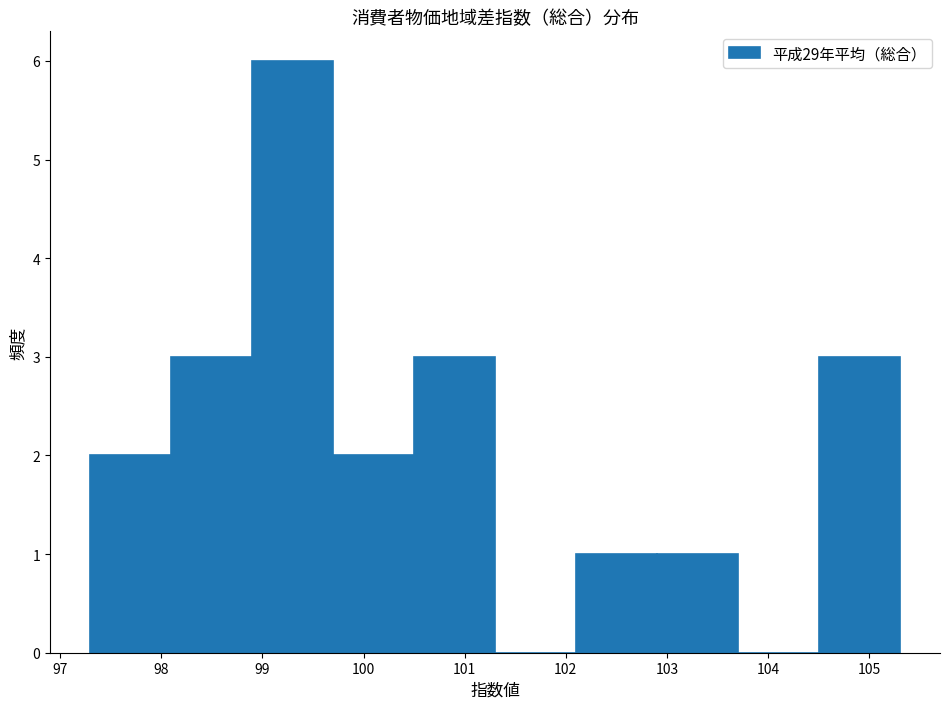

Reading left to right, list every bar in this chart as the range it spans on the x-axis followed by its height. The values are not printed on the chart, so give them approximately, as read against the axis.

97.3 to 98.1: 2
98.1 to 98.9: 3
98.9 to 99.7: 6
99.7 to 100.5: 2
100.5 to 101.3: 3
101.3 to 102.1: 0
102.1 to 102.9: 1
102.9 to 103.7: 1
103.7 to 104.5: 0
104.5 to 105.3: 3